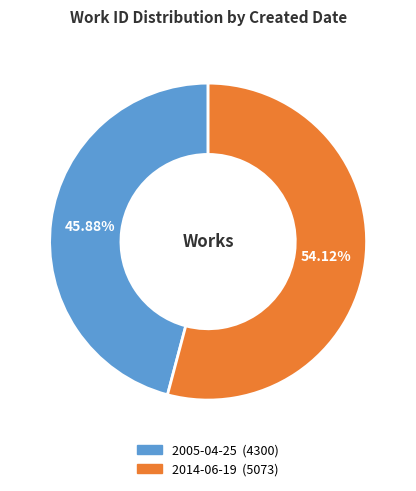

What percentage is the 2005-04-25 slice, to the nearest percent?

46%